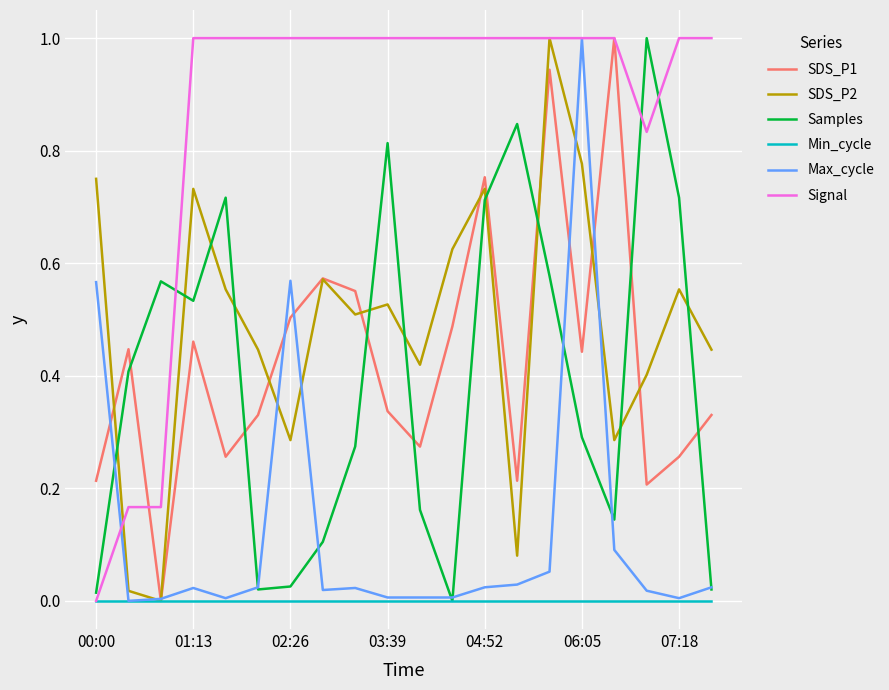

What is the maximum value shown in the chart?

1.0